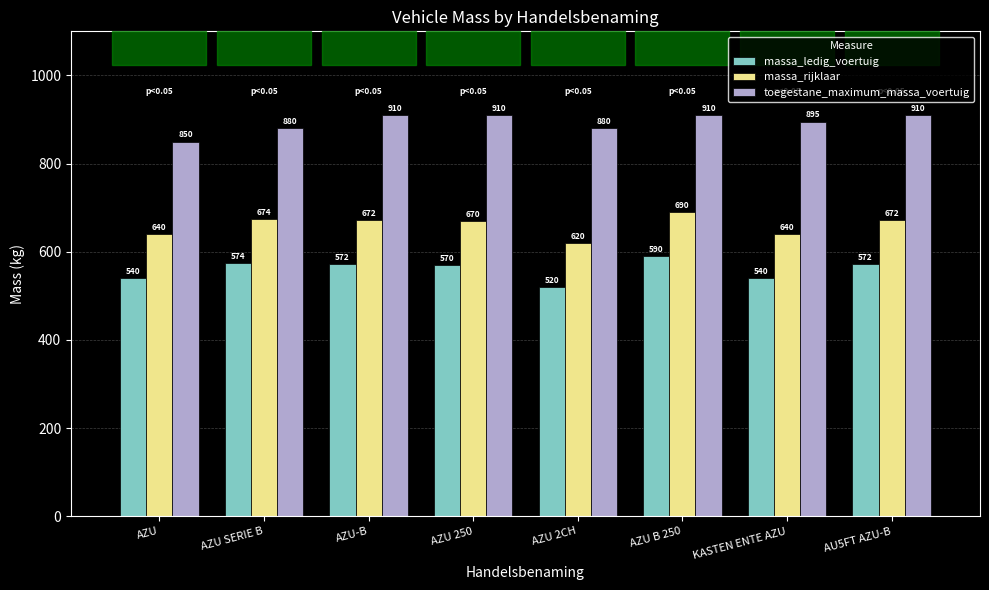

What is the maximum value shown in the chart?

910